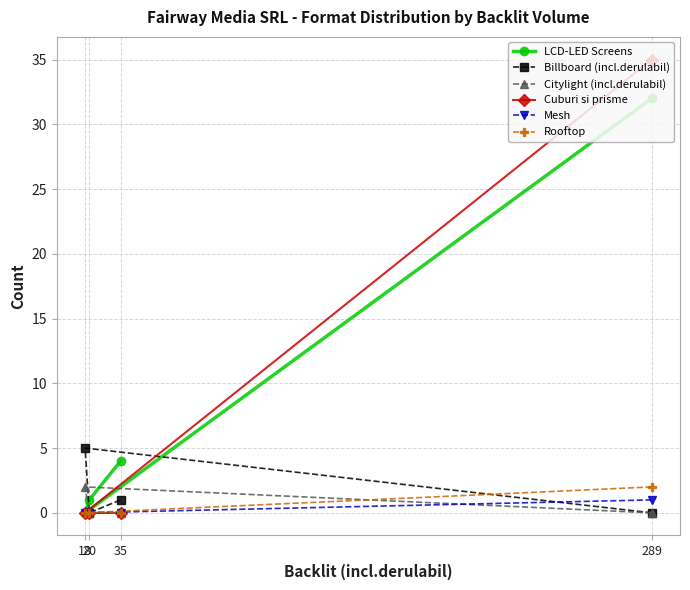

Is it true that Citylight (incl.derulabil) equals 0 at 35?

True